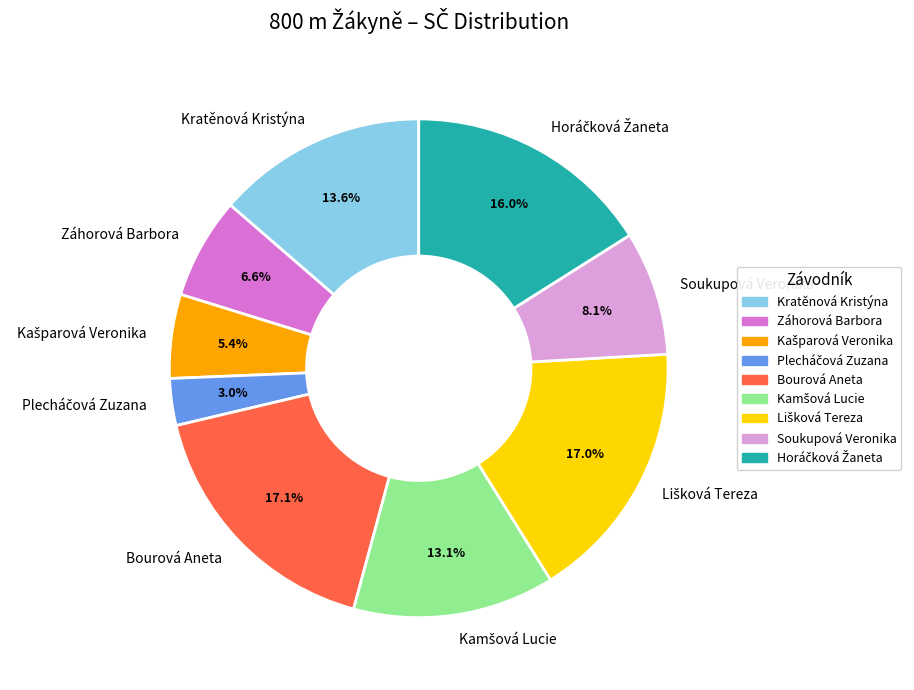

Does Bourová Aneta represent more than half of the total?

No